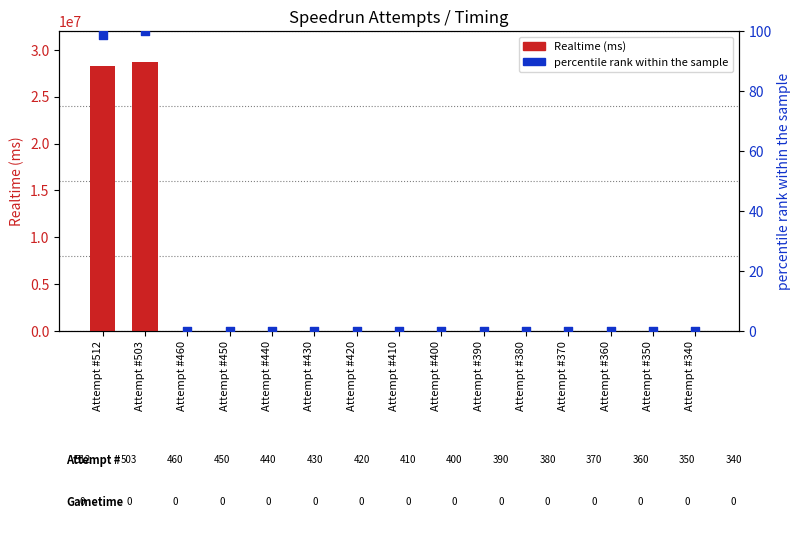

At which category is the sum across all series the highest?

Attempt #503